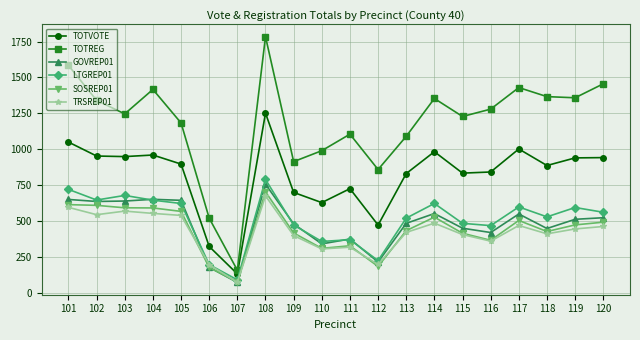

What is the total value across all series at 120?

4445